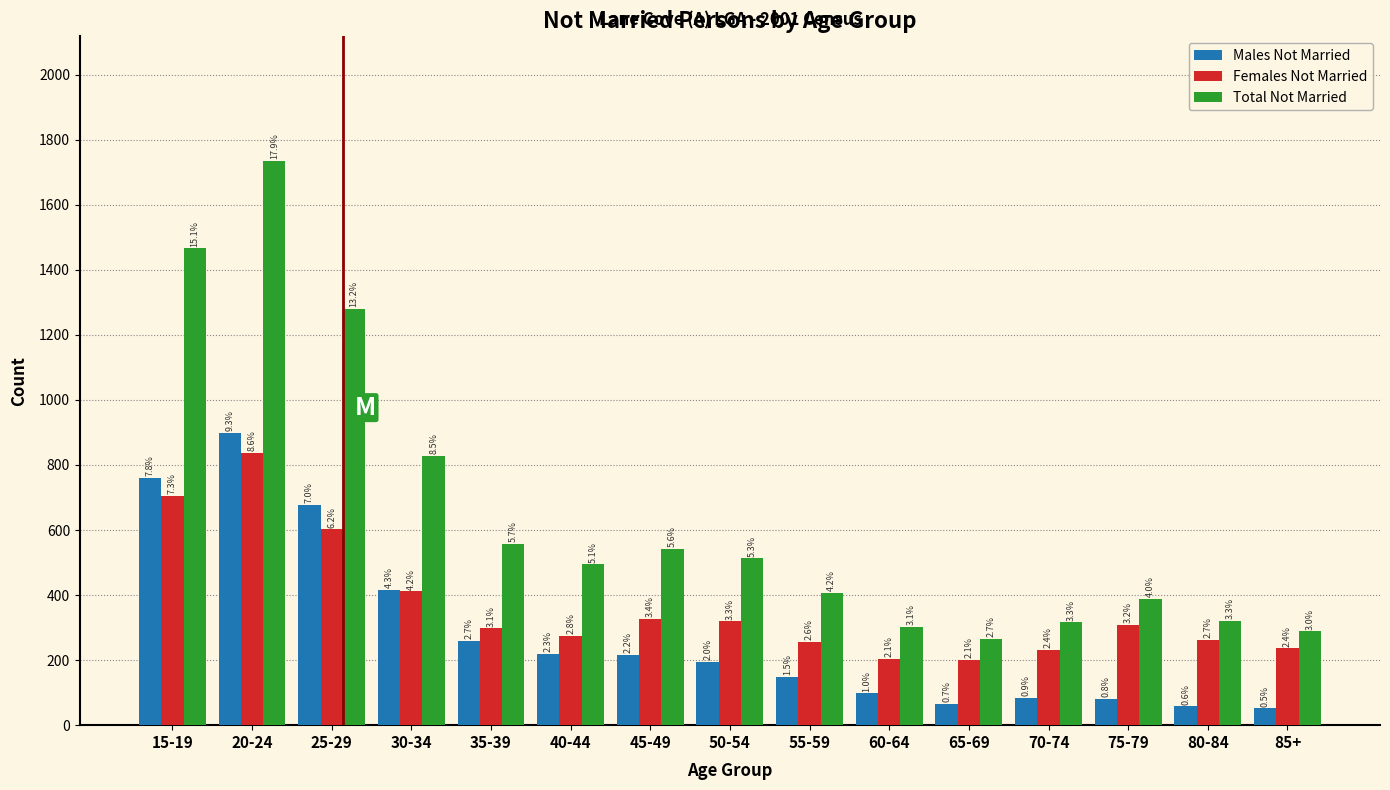

How many bars are there in total?

45